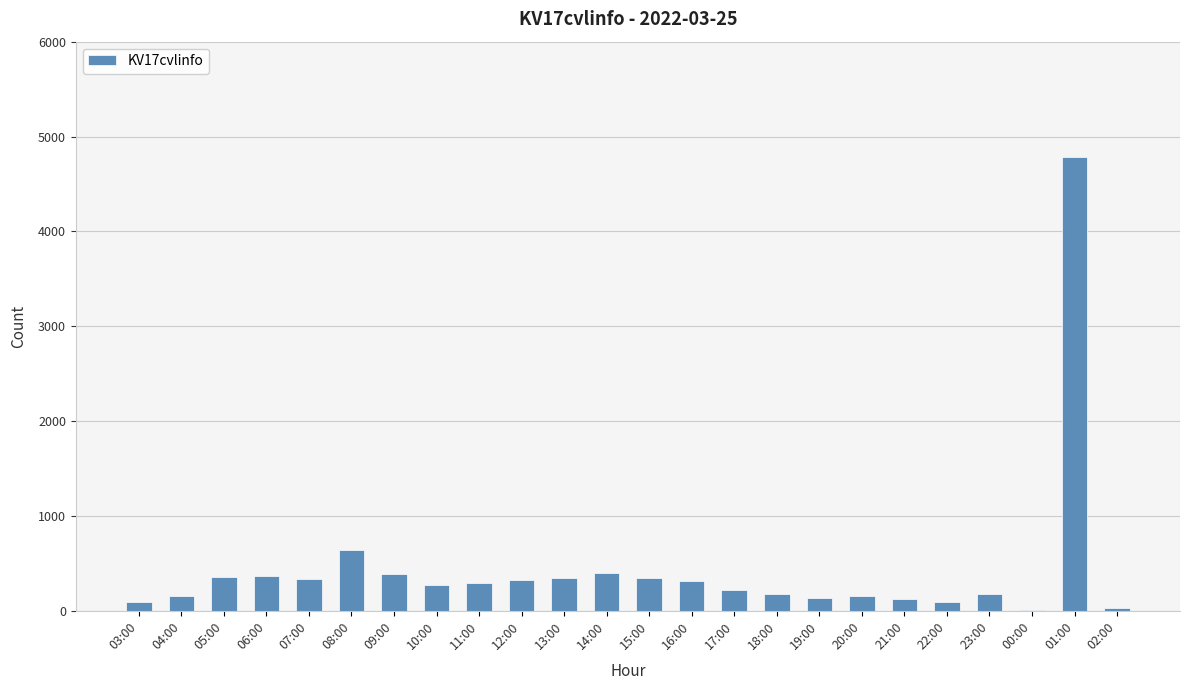

True or false: the data shows 79 at 12:00.

False